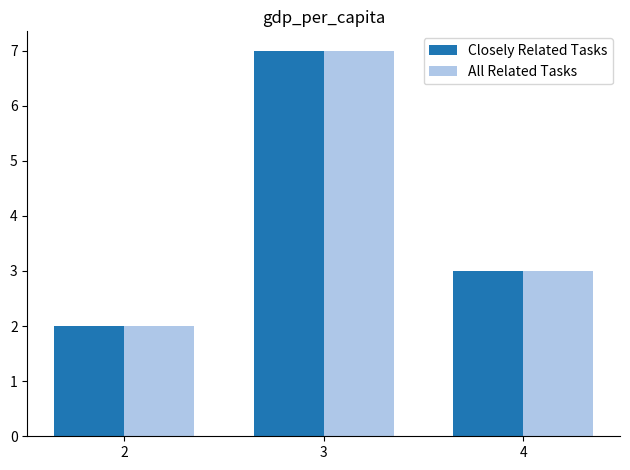

Does the chart contain any negative values?

No